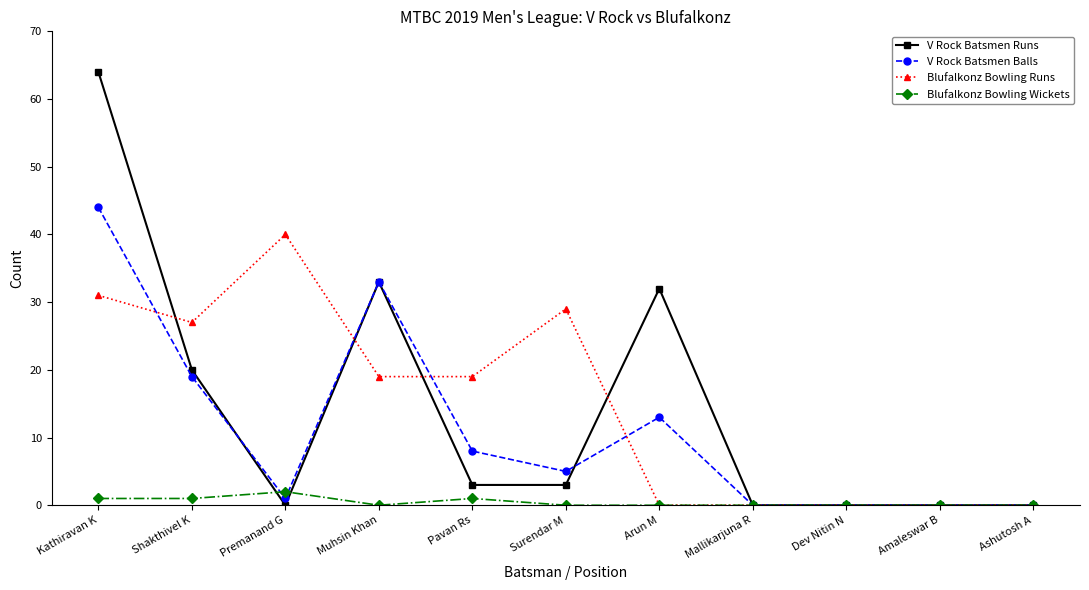

What is the sum of the Blufalkonz Bowling Wickets values at Premanand G and Dev Nitin N?

2